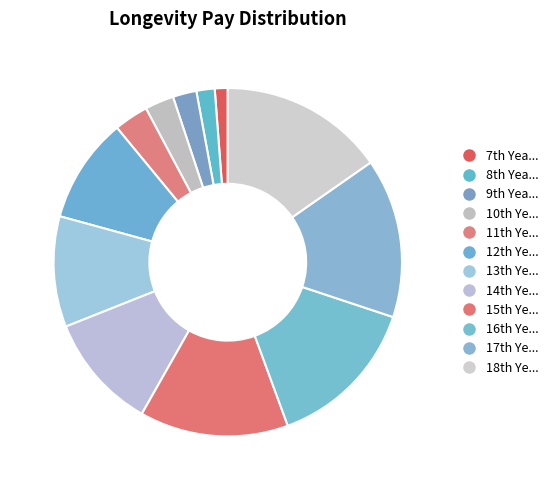

Count the number of slices in the pie.

12